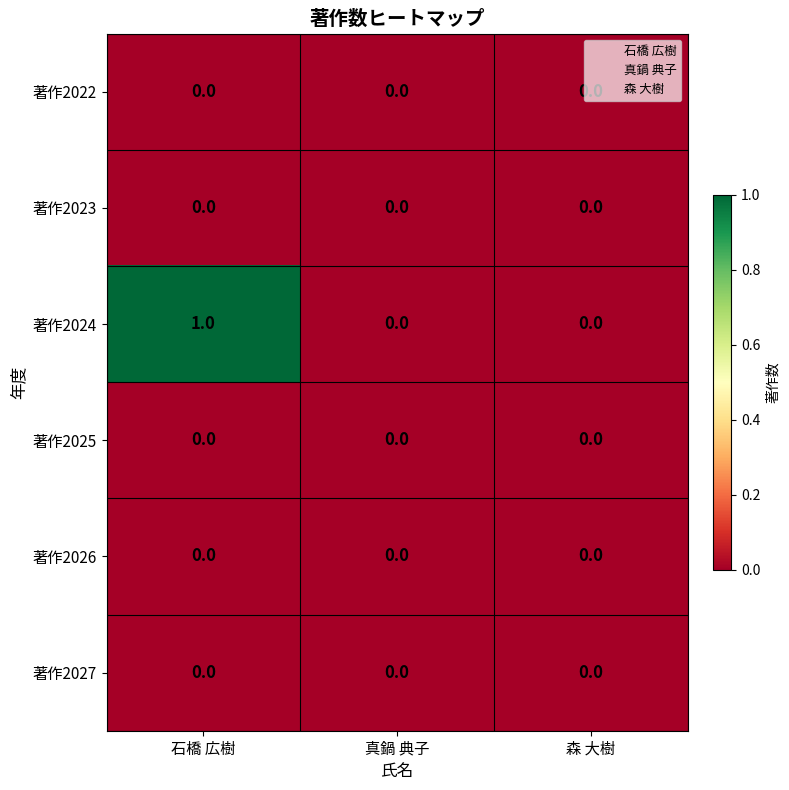

Which series has the largest range (max minus min)?

著作2024